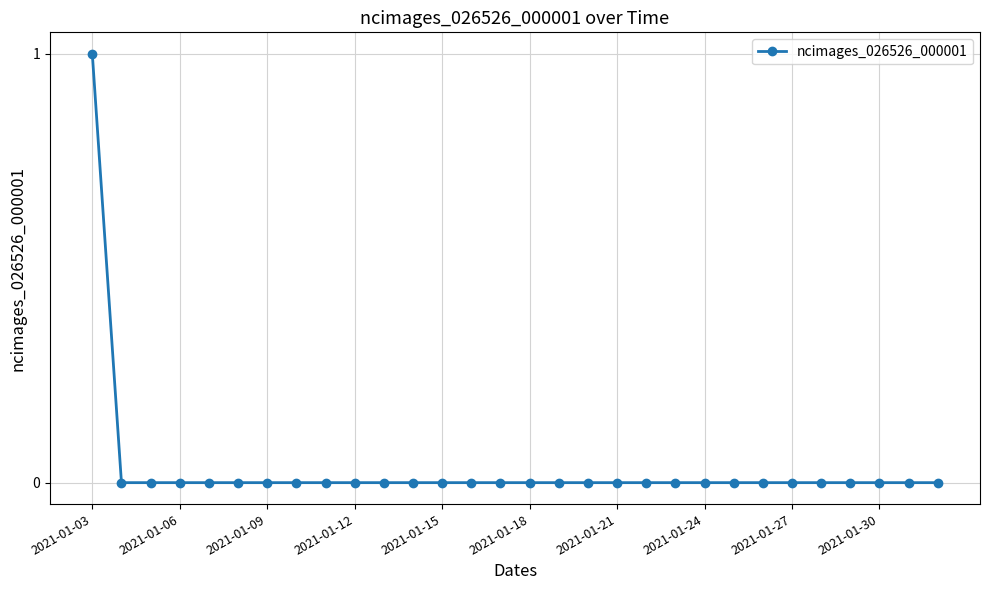

Reading left to right, extract all data points from this chart.

1	0	0	0	0	0	0	0	0	0	0	0	0	0	0	0	0	0	0	0	0	0	0	0	0	0	0	0	0	0